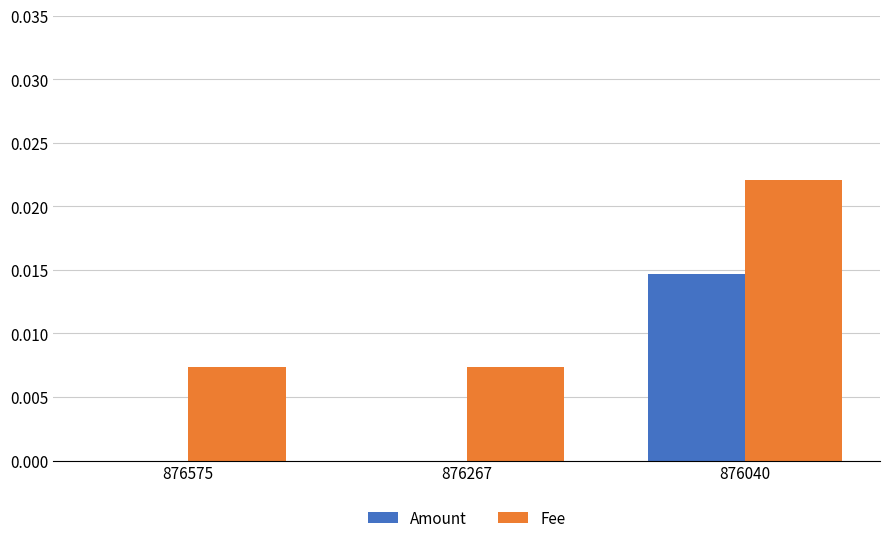

The Amount series shows 0.0 at 876267. True or false?

True